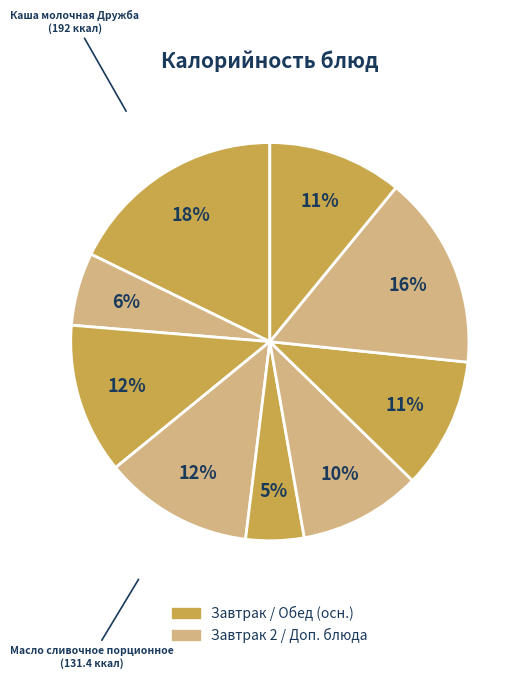

Which category has the biggest portion of the pie?

Каша молочная Дружба